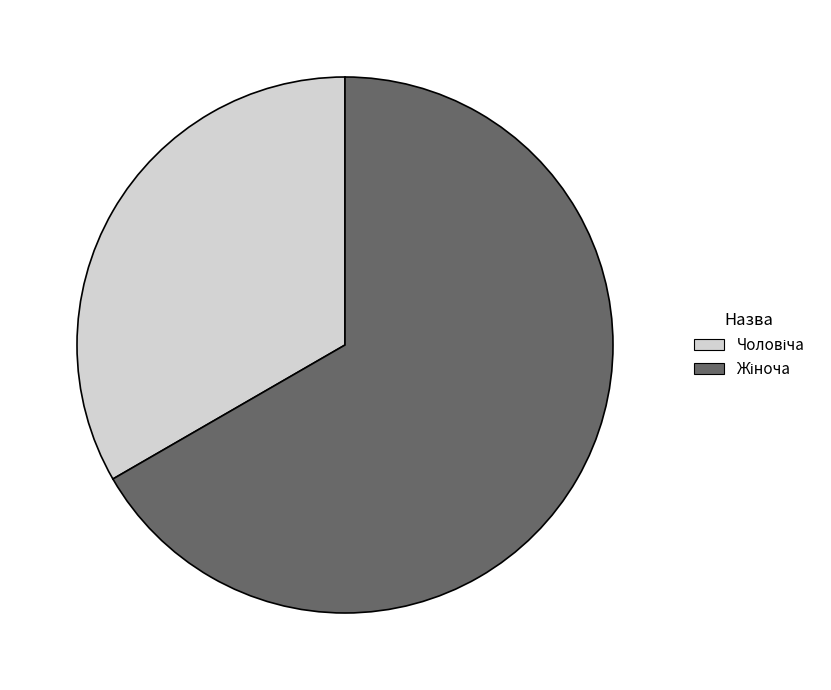

Is there any slice that represents more than half of the pie?

Yes